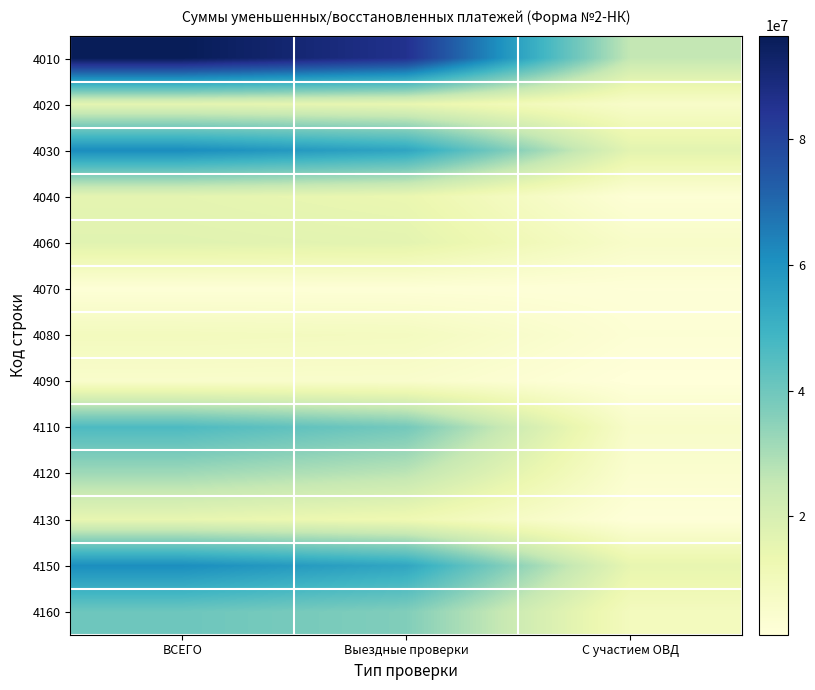

Reading left to right, transcribe all the data shown in this chart.

4010: ВСЕГО=96511991	Выездные проверки=85797244	С участием ОВД=25562844
4020: ВСЕГО=15984896	Выездные проверки=14491881	С участием ОВД=5992603
4030: ВСЕГО=61692801	Выездные проверки=54335974	С участием ОВД=16354924
4040: ВСЕГО=15717202	Выездные проверки=13850574	С участием ОВД=2442892
4060: ВСЕГО=17007939	Выездные проверки=16113476	С участием ОВД=5989420
4070: ВСЕГО=2109191	Выездные проверки=2052599	С участием ОВД=1843910
4080: ВСЕГО=9131722	Выездные проверки=8453745	С участием ОВД=2712171
4090: ВСЕГО=5337850	Выездные проверки=5178654	С участием ОВД=1133104
4110: ВСЕГО=46413193	Выездные проверки=38956650	С участием ОВД=5872922
4120: ВСЕГО=31496350	Выездные проверки=26756814	С участием ОВД=4127671
4130: ВСЕГО=14752973	Выездные проверки=12064794	С участием ОВД=1672899
4150: ВСЕГО=61408488	Выездные проверки=54010021	С участием ОВД=14884667
4160: ВСЕГО=40204409	Выездные проверки=36639645	С участием ОВД=9137820